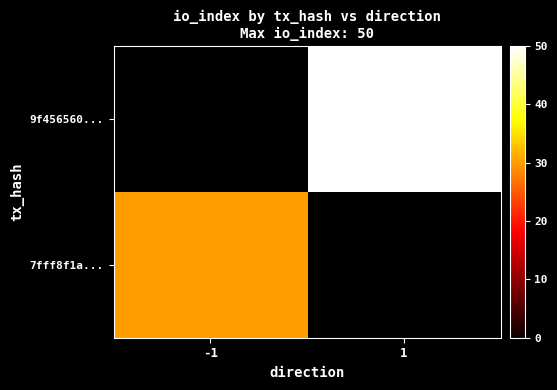

Rank the series at 1 from highest to lowest value.

7fff8f1a..., 9f456560...